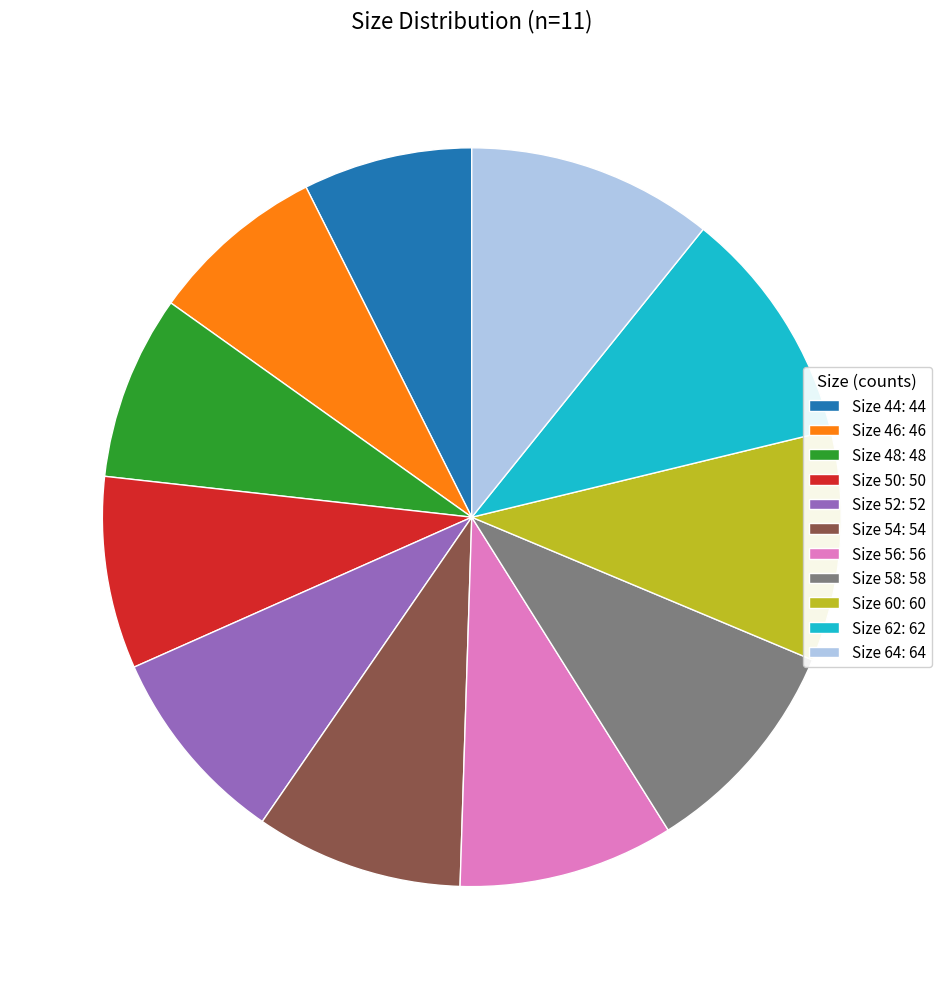

Is it true that Size 58: 58 is 10% of the pie?

True